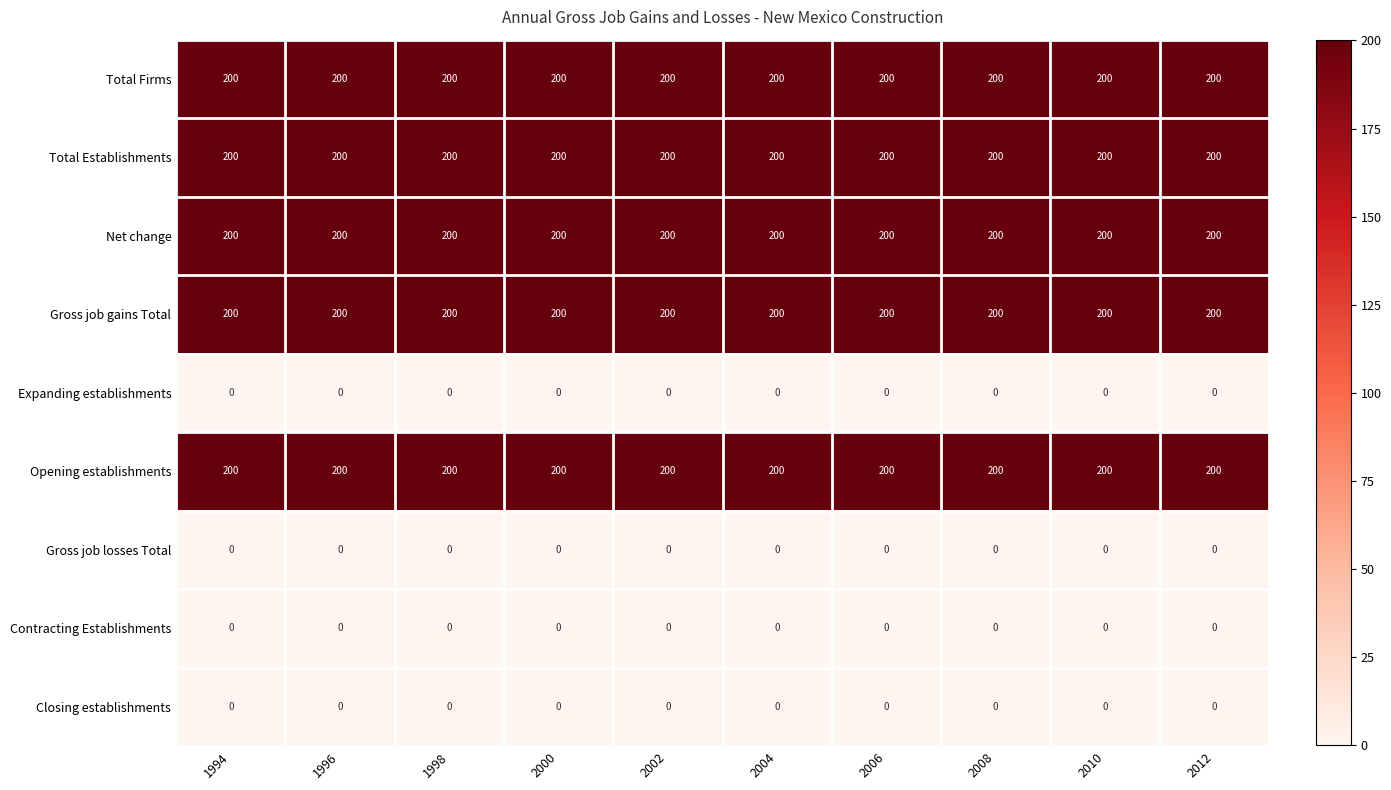

What is the spread (max minus min) of values at 2010?

200